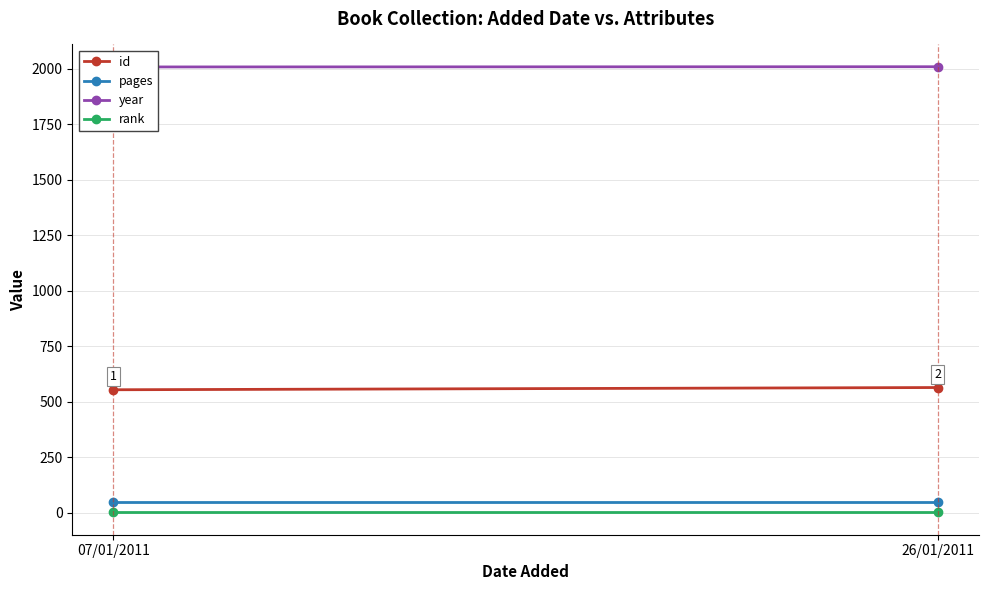

What is the sum of the rank values at 26/01/2011 and 07/01/2011?

2